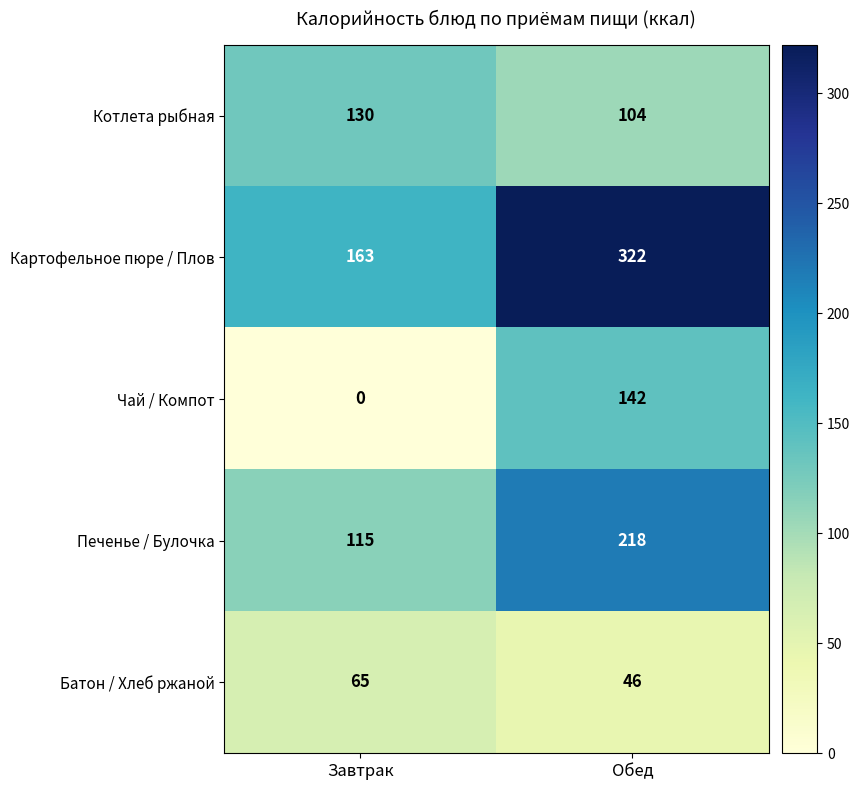

The Картофельное пюре / Плов series shows 164 at Обед. True or false?

False